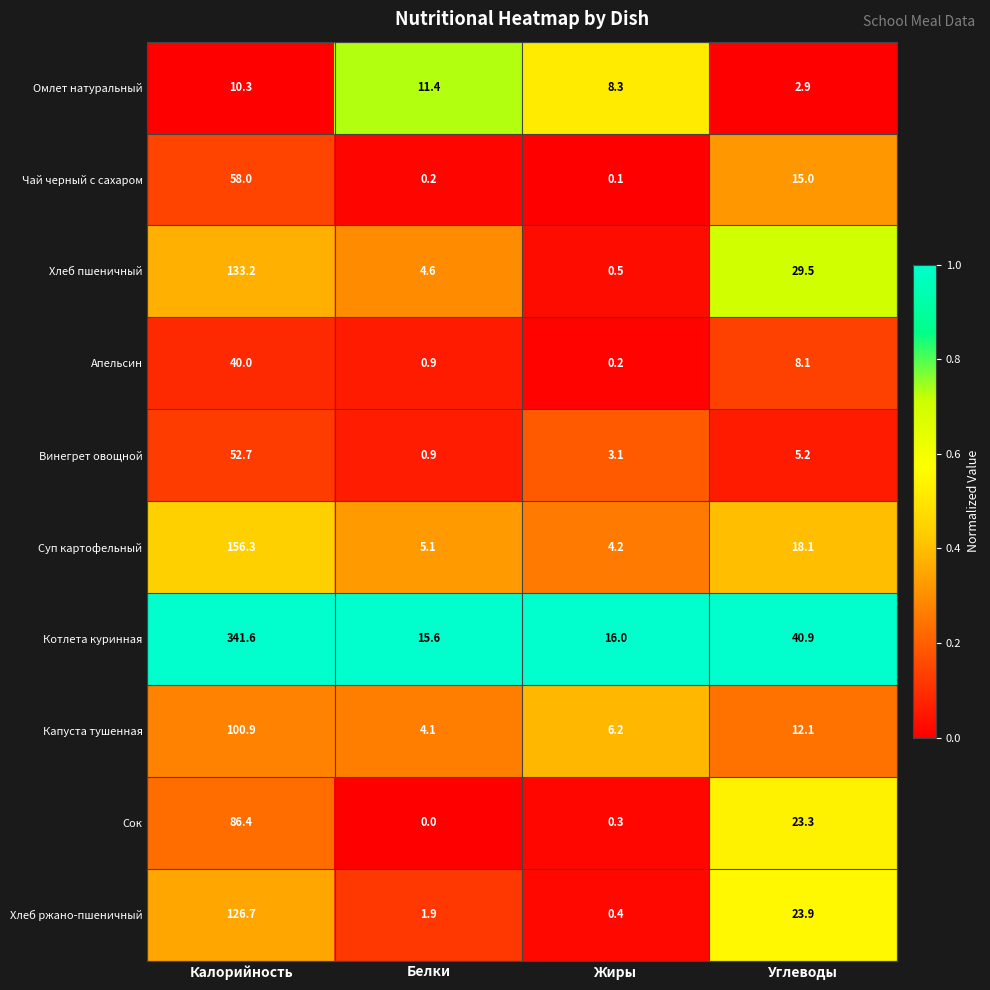

Which series has the widest spread of values?

Котлета куринная